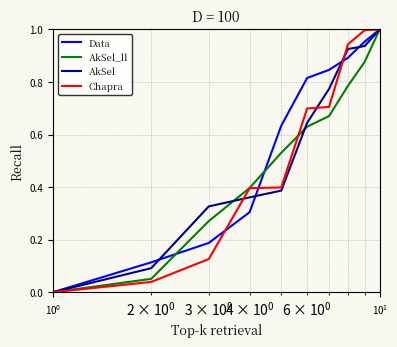

Does the chart display data point markers on the line(s)?

No